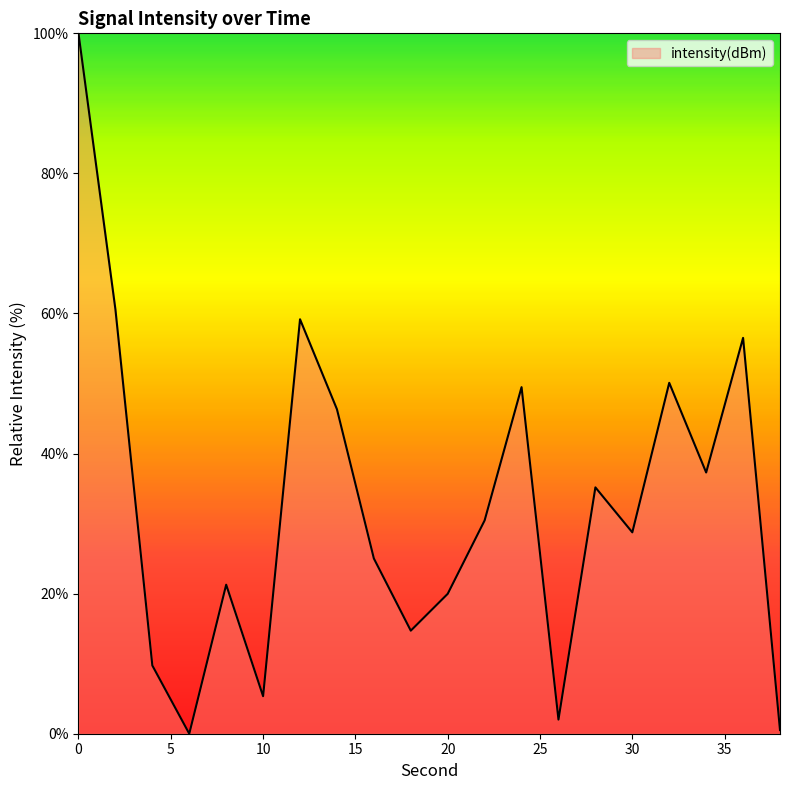

What is the difference between the maximum and minimum values?

100.0